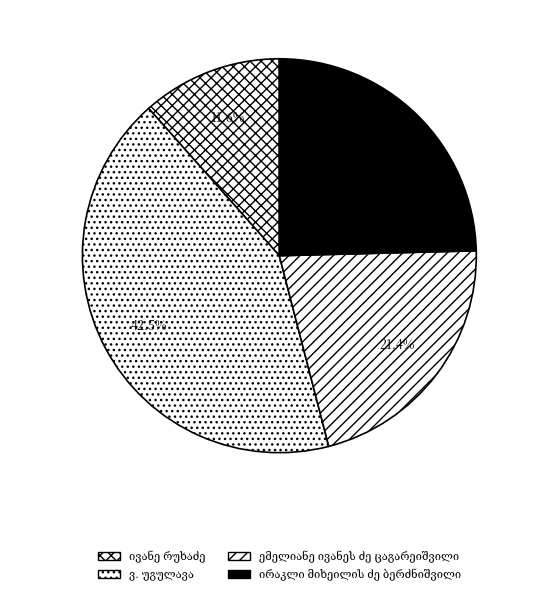

Which has a higher value, ემელიანე ივანეს ძე ცაგარეიშვილი or ივანე რუხაძე?

ემელიანე ივანეს ძე ცაგარეიშვილი